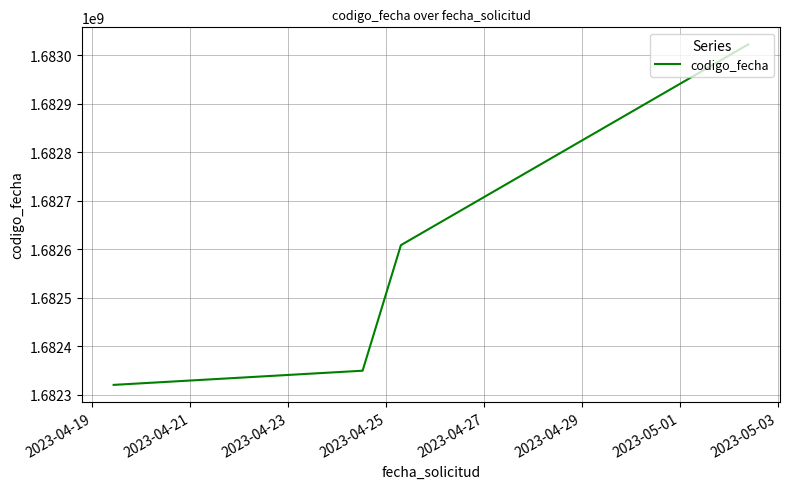

What is the minimum value shown in the chart?

1682320723